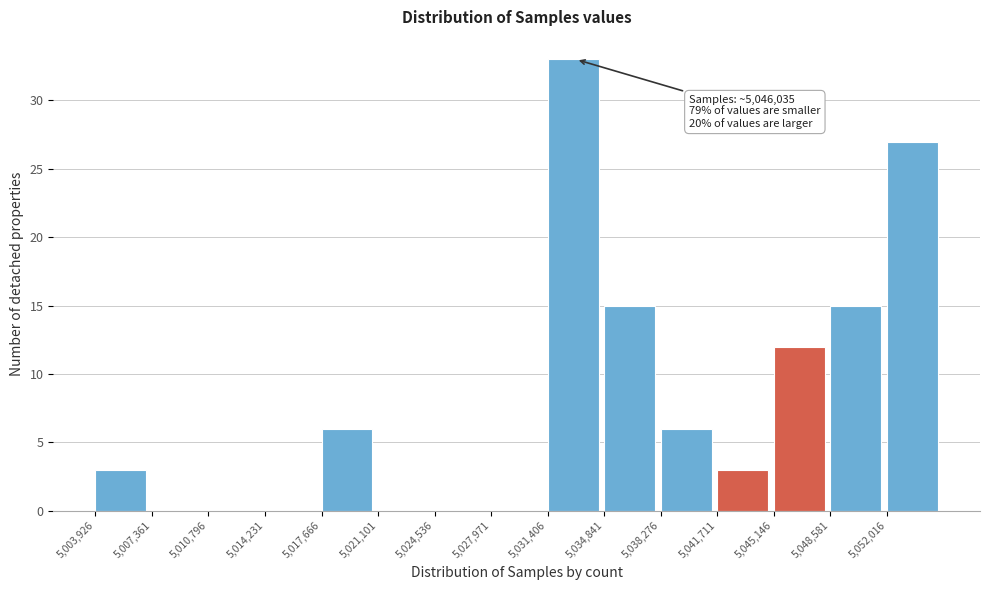

Over which range of the x-axis is the bar tallest?

5031500 to 5035000